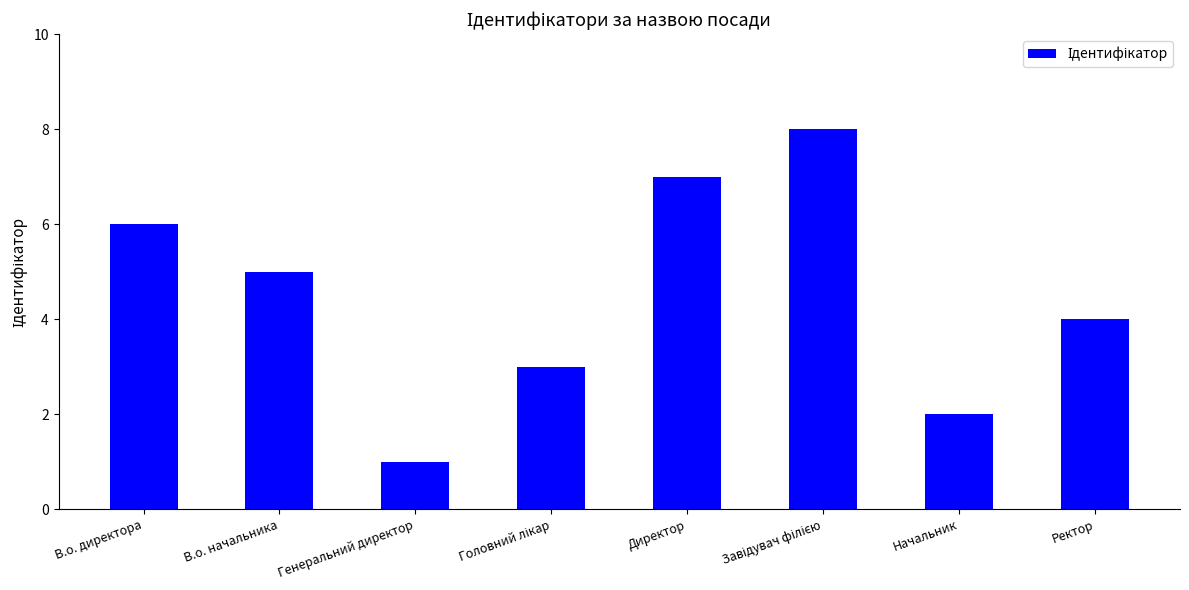

Are the bars grouped side by side (vs. stacked)?

No